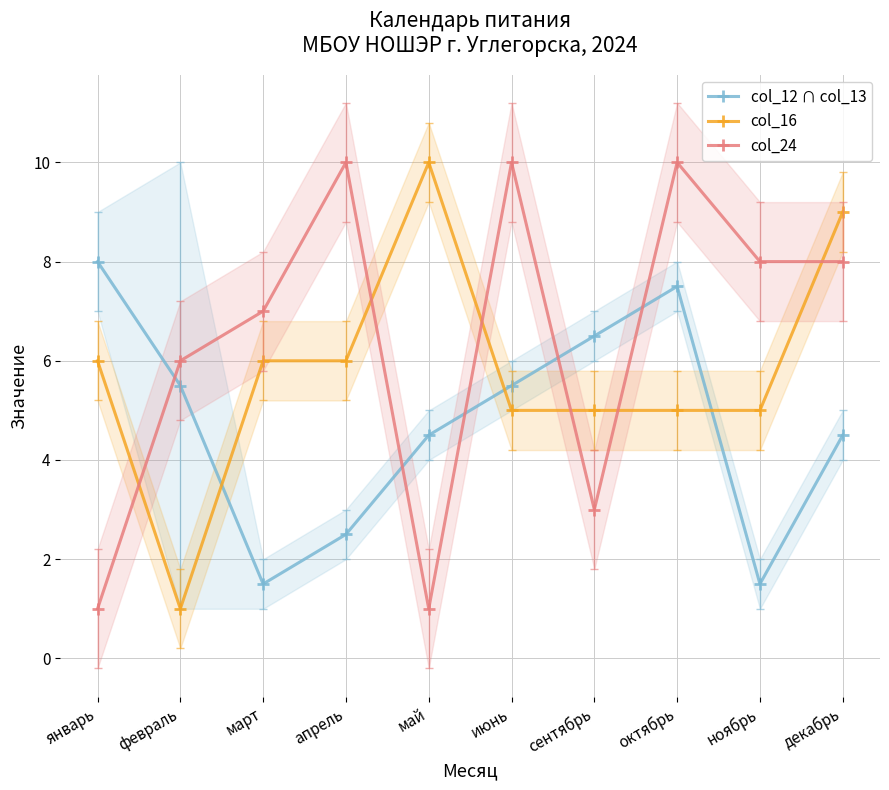

Where does the col_16 series first go above 6?

май